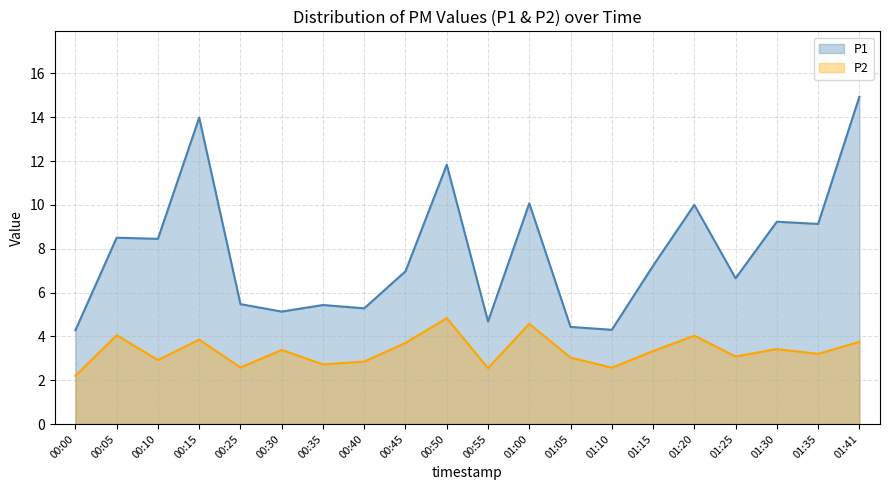

Which category has the lowest value in the P1 series?

00:00